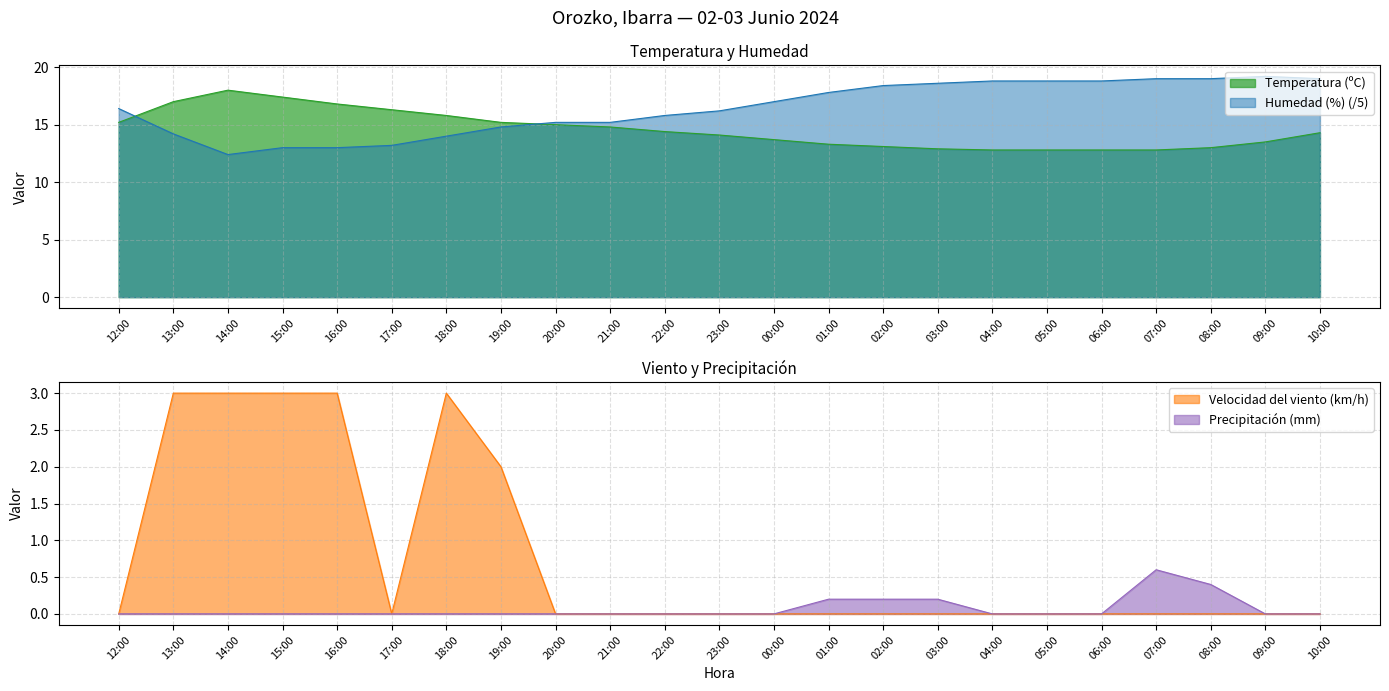

What is the maximum value for Temperatura (ºC)?

18.0